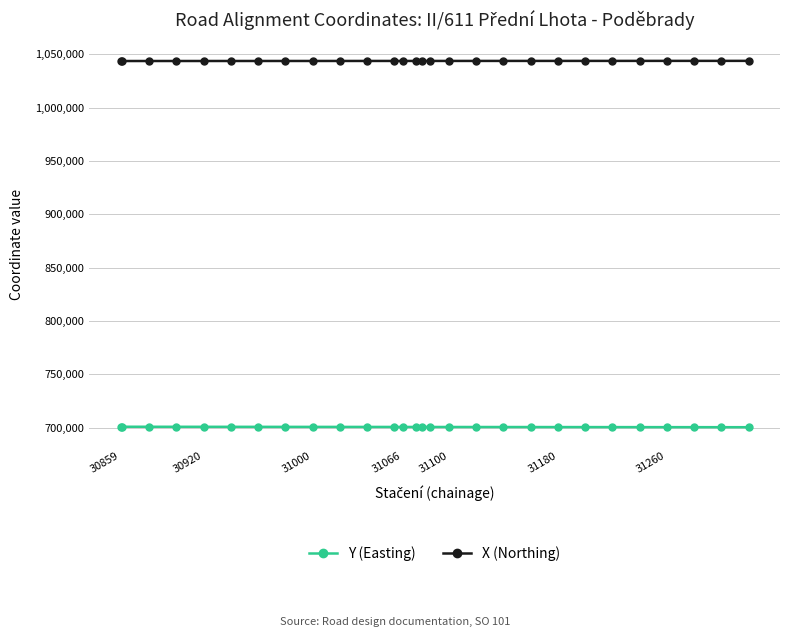

Which series has the largest total across all categories?

X (Northing)